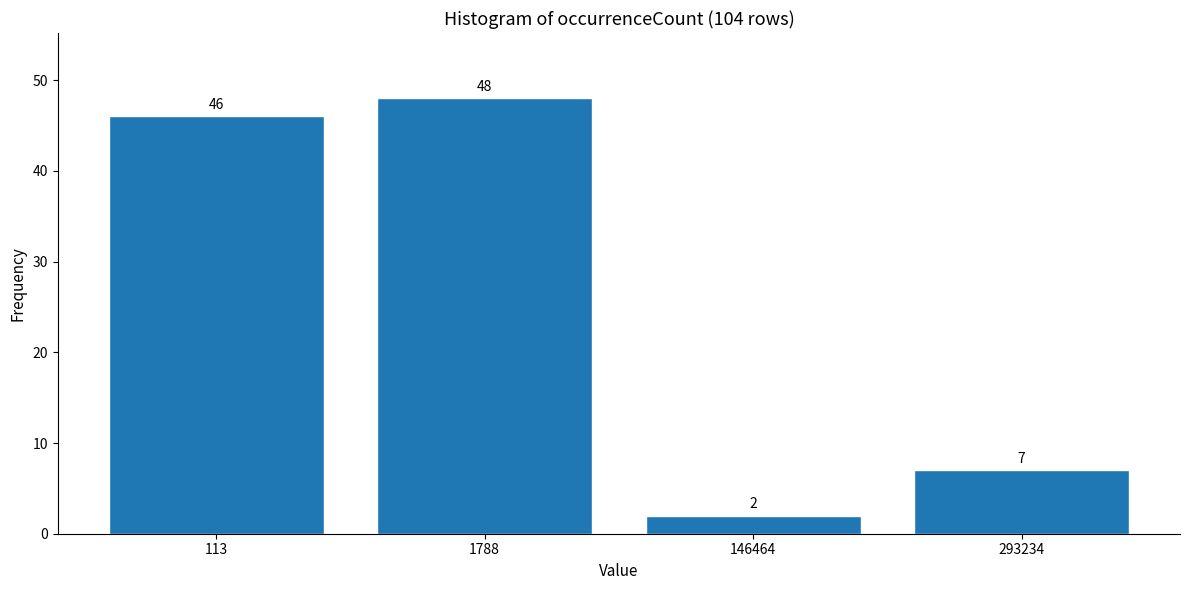

Reading left to right, transcribe all the data shown in this chart.

113=46	1788=48	146464=2	293234=7